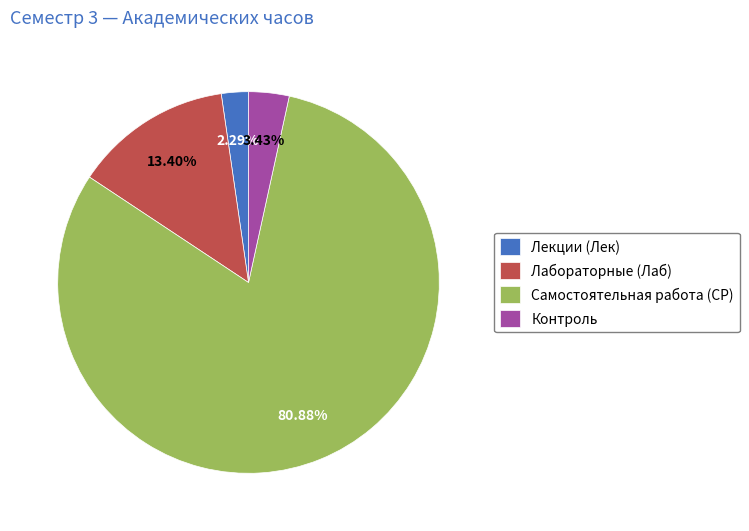

Does any single category account for the majority?

Yes